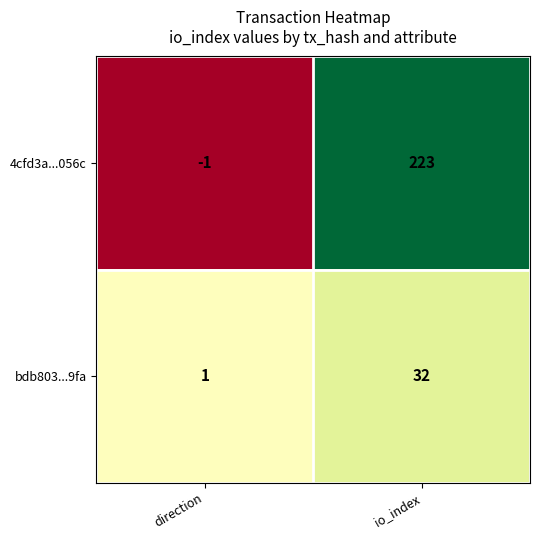

What is the spread (max minus min) of values at direction?

2